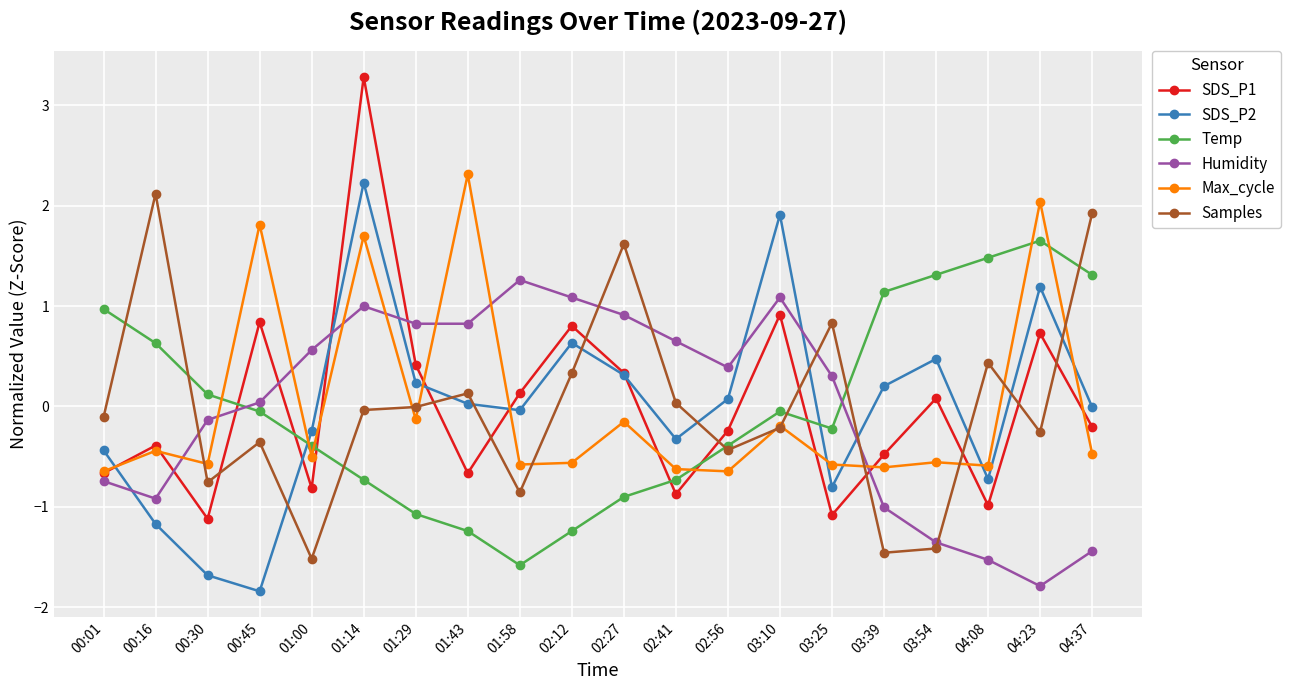

What is the difference between the highest and lowest values at 01:43?

3.6